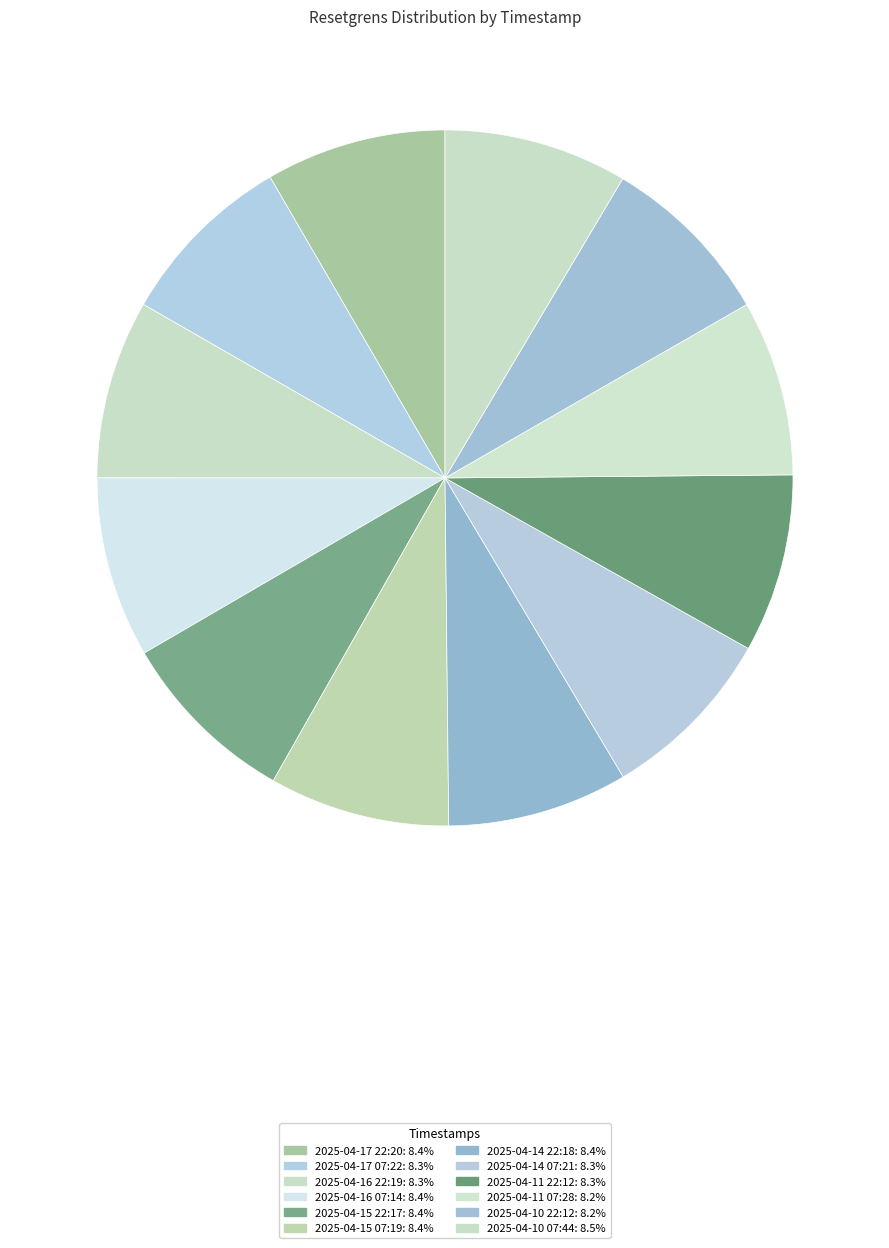

Rank the categories by value from highest to lowest.

2025-04-10 07:44, 2025-04-16 07:14, 2025-04-15 22:17, 2025-04-14 22:18, 2025-04-15 07:19, 2025-04-17 22:20, 2025-04-16 22:19, 2025-04-17 07:22, 2025-04-14 07:21, 2025-04-11 22:12, 2025-04-10 22:12, 2025-04-11 07:28